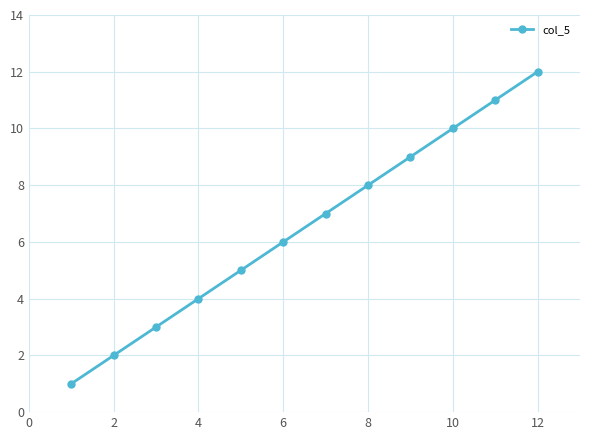

What is the sum of all values?

78